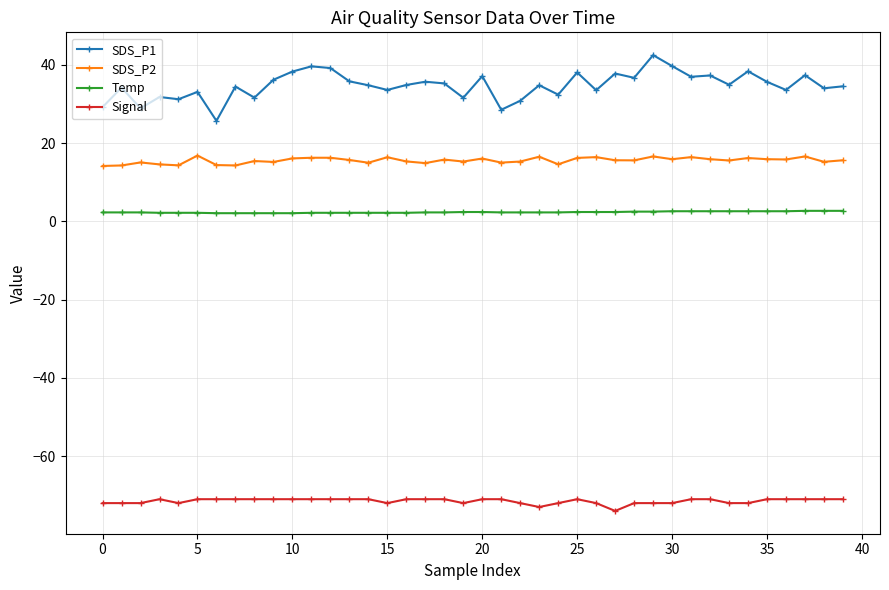

Which series has the largest range (max minus min)?

SDS_P1